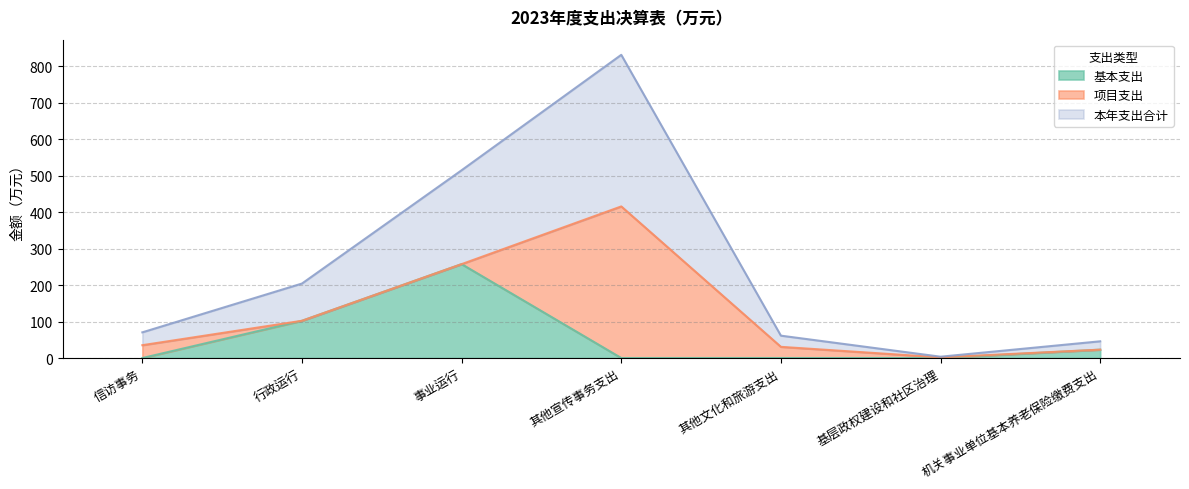

Which has a higher value, 其他文化和旅游支出 or 基层政权建设和社区治理?

其他文化和旅游支出